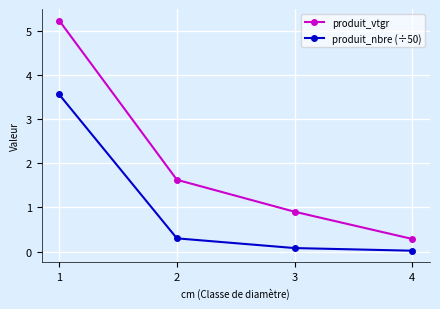

True or false: produit_nbre (÷50) has more than 0 interior local peaks.

False